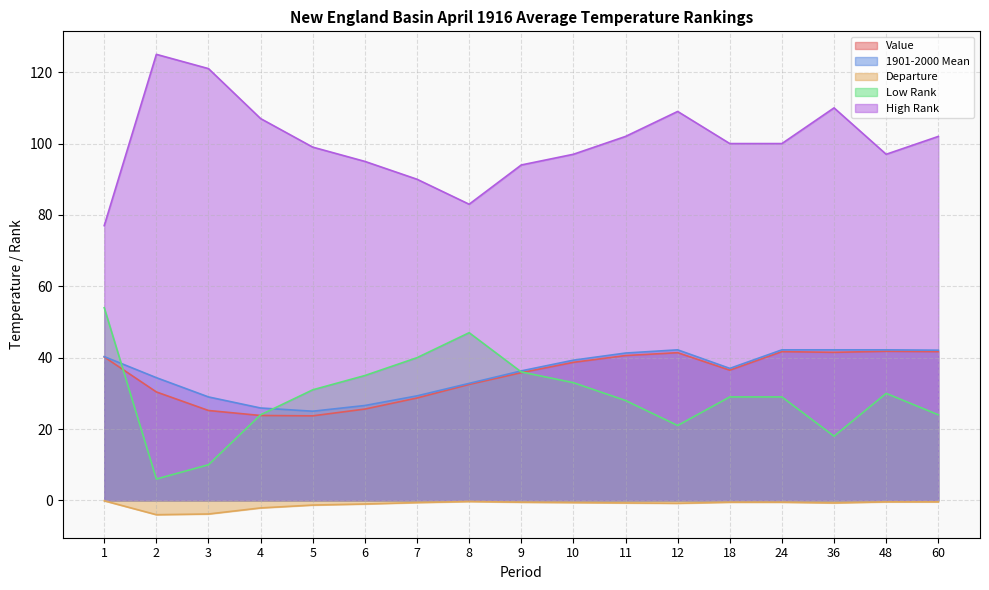

Where do 1901-2000 Mean and Low Rank first cross each other?

1 and 2